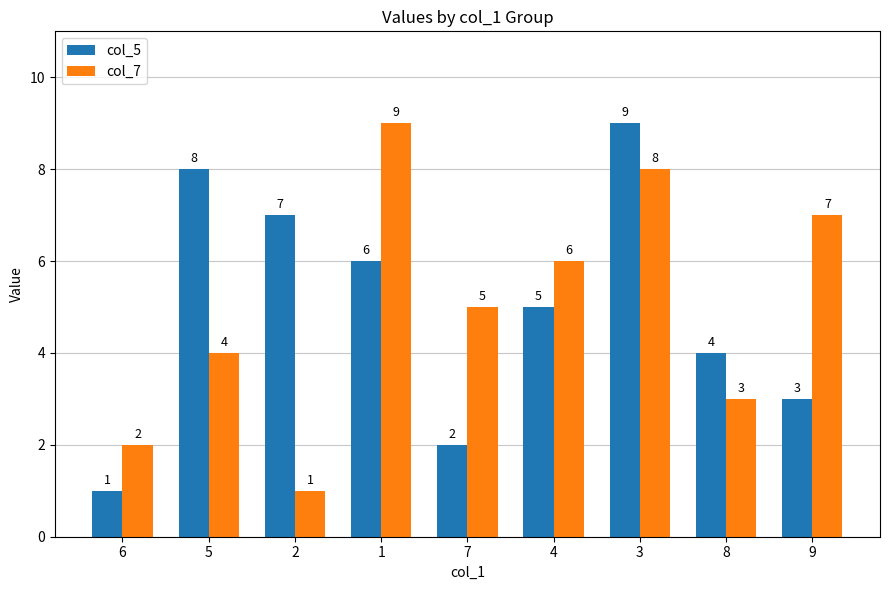

Reading left to right, what are all the values shown in this chart?

col_5: 1	8	7	6	2	5	9	4	3
col_7: 2	4	1	9	5	6	8	3	7